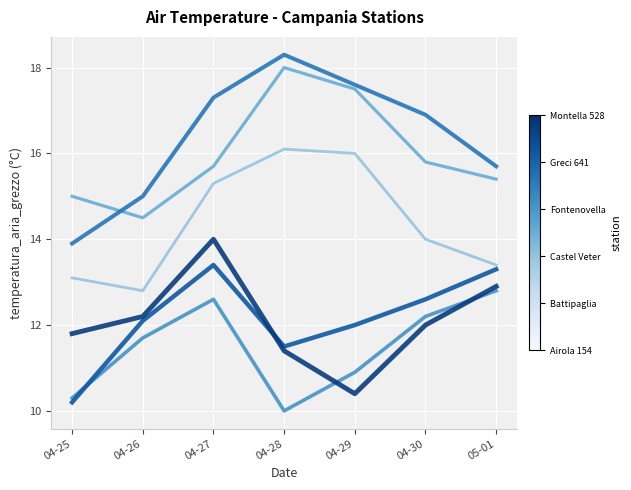

What position from the right is 04-30?

2